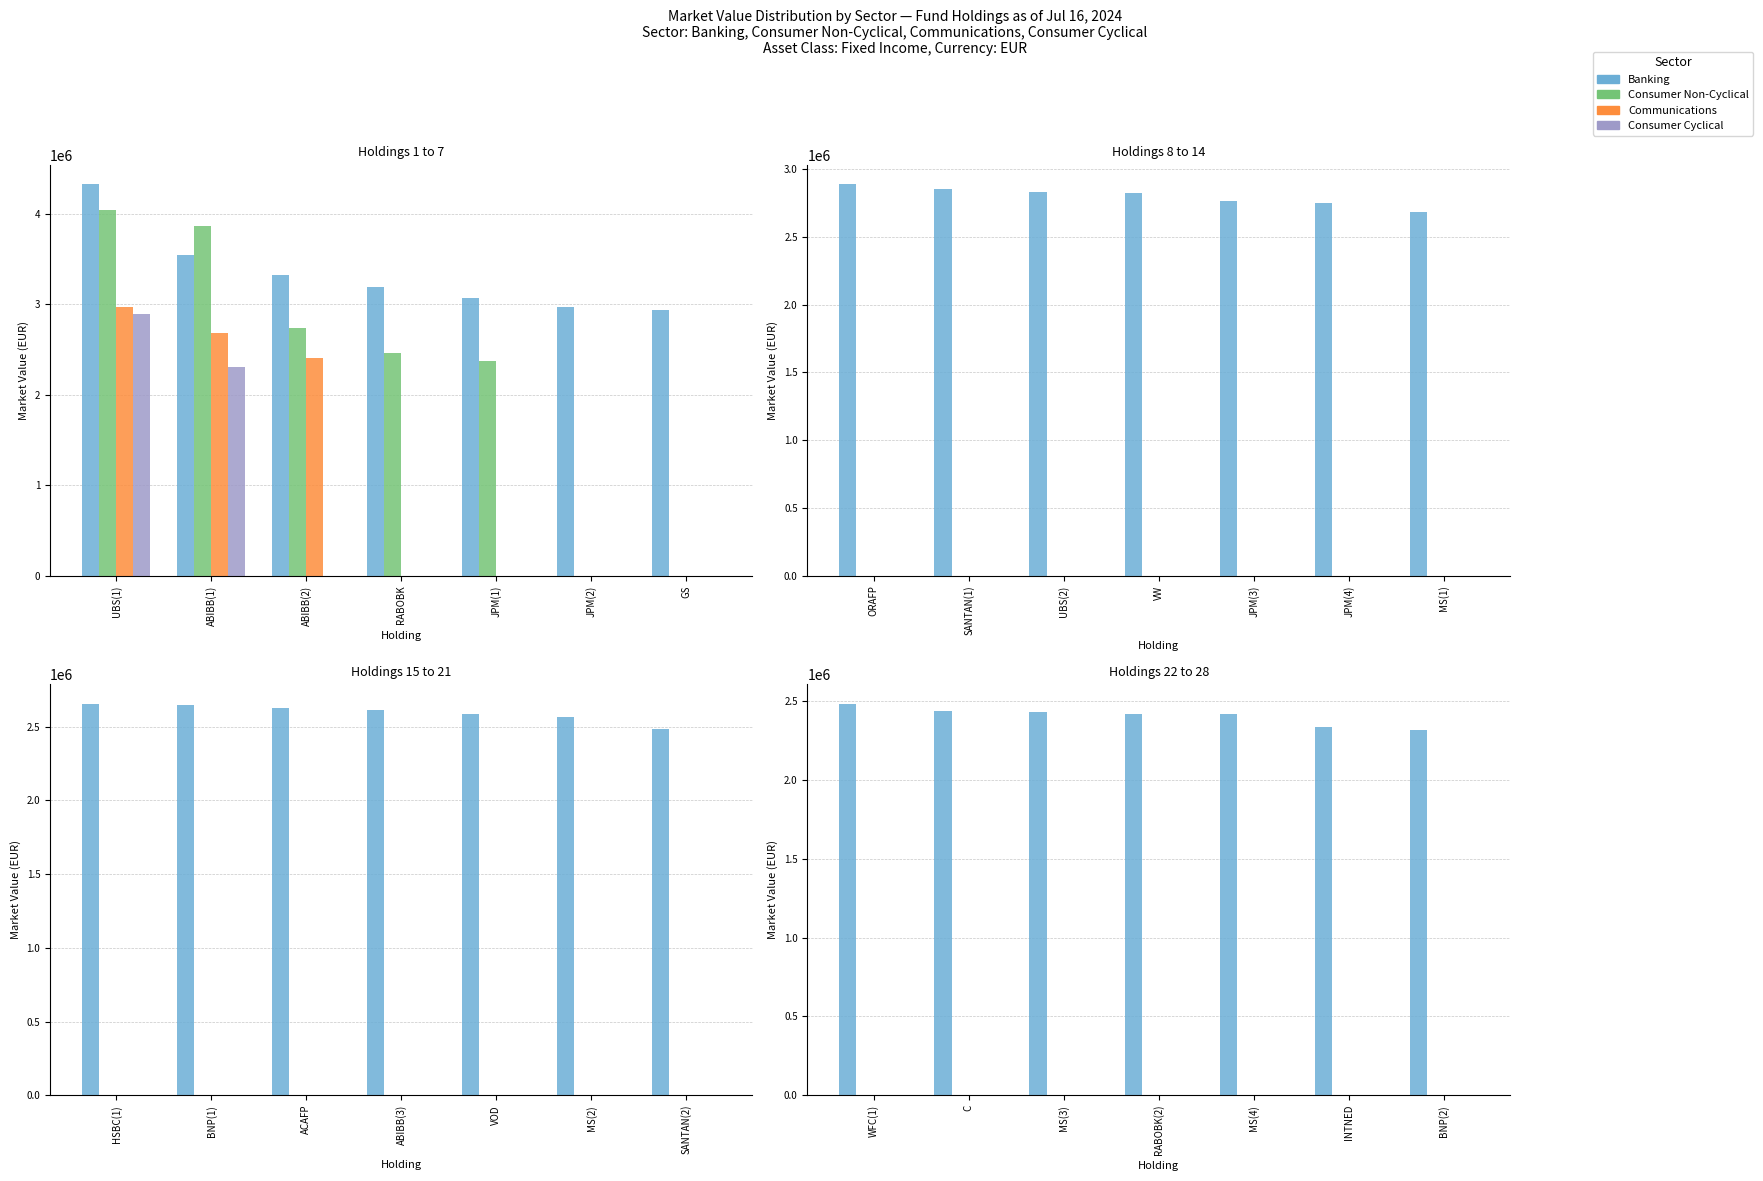

Which series has the largest total across all categories?

Banking